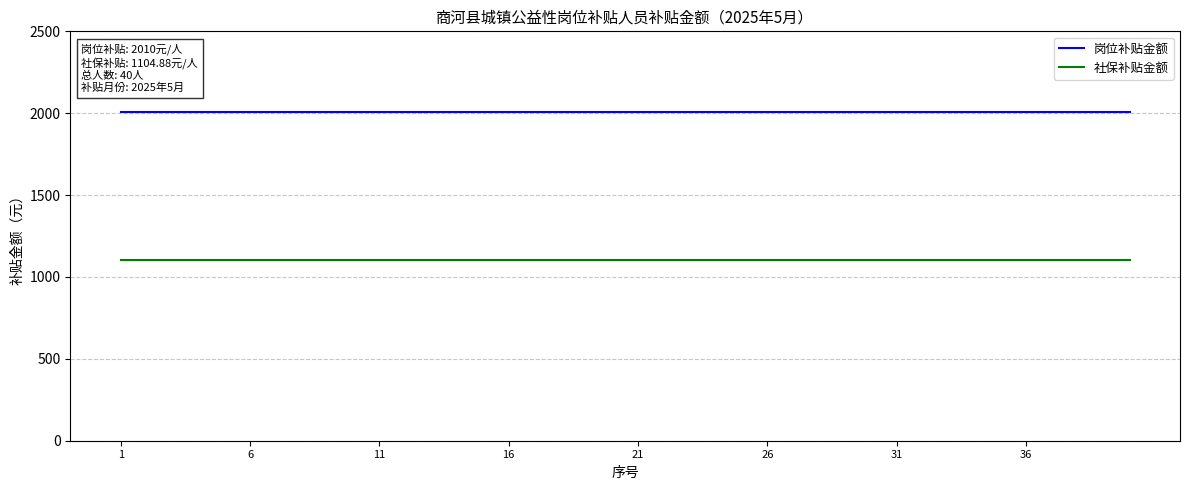

Rank the series by their average value, from lowest to highest.

社保补贴金额, 岗位补贴金额